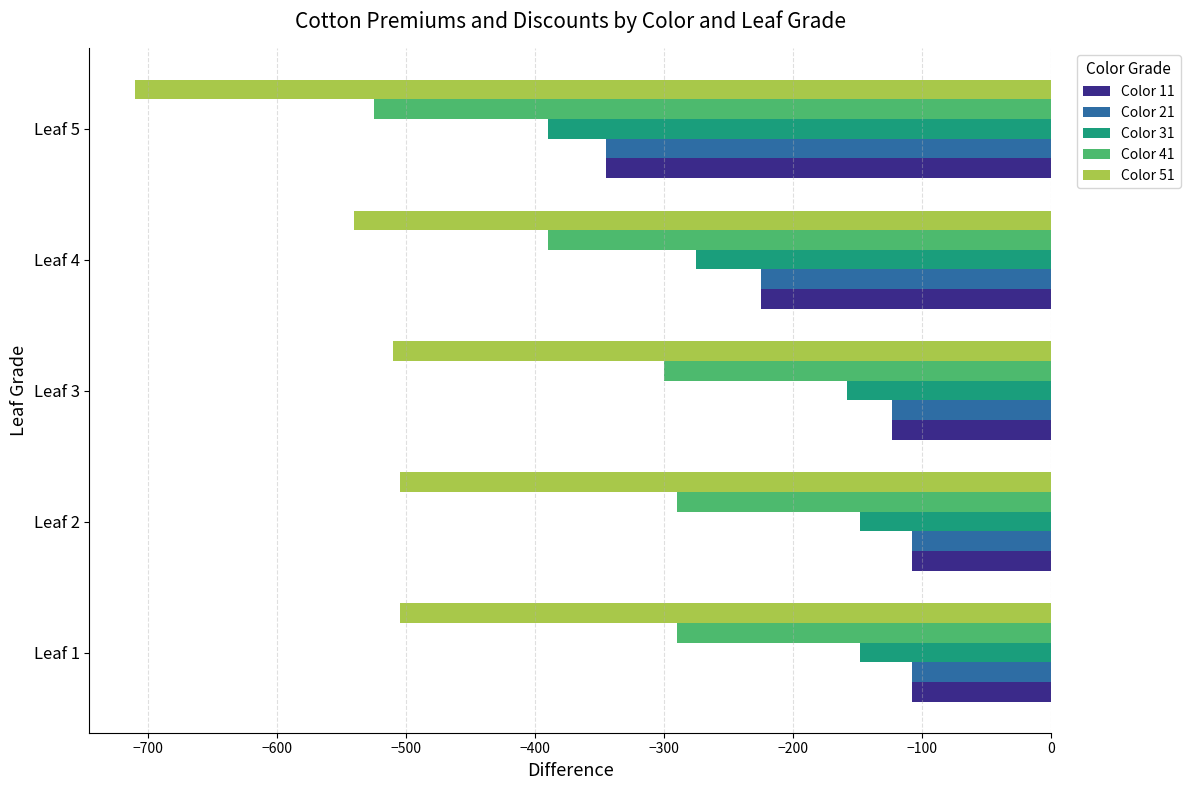

What is the total value across all series at Leaf 5?

-2315